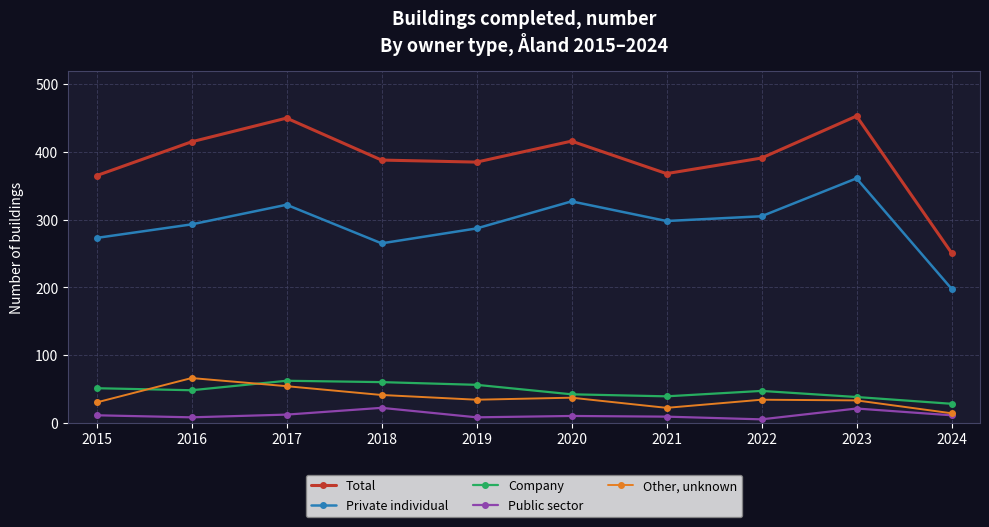

Rank the series at 2016 from lowest to highest value.

Public sector, Company, Other, unknown, Private individual, Total